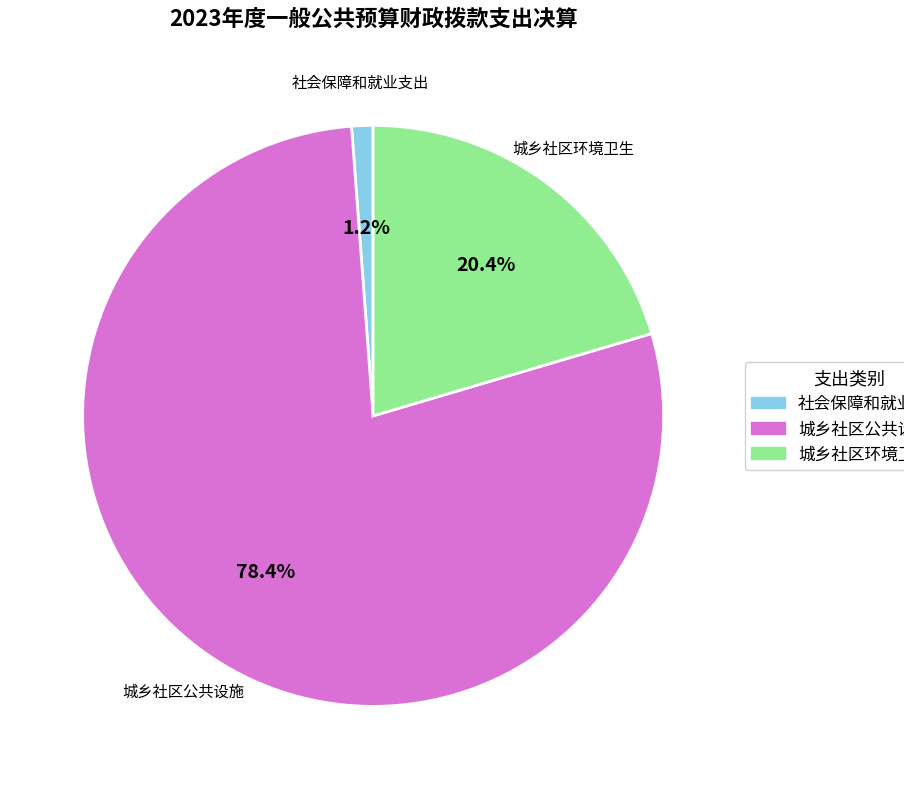

To the nearest percent, what is the difference between the 社会保障和就业支出 and 城乡社区环境卫生 slice percentages?

19%